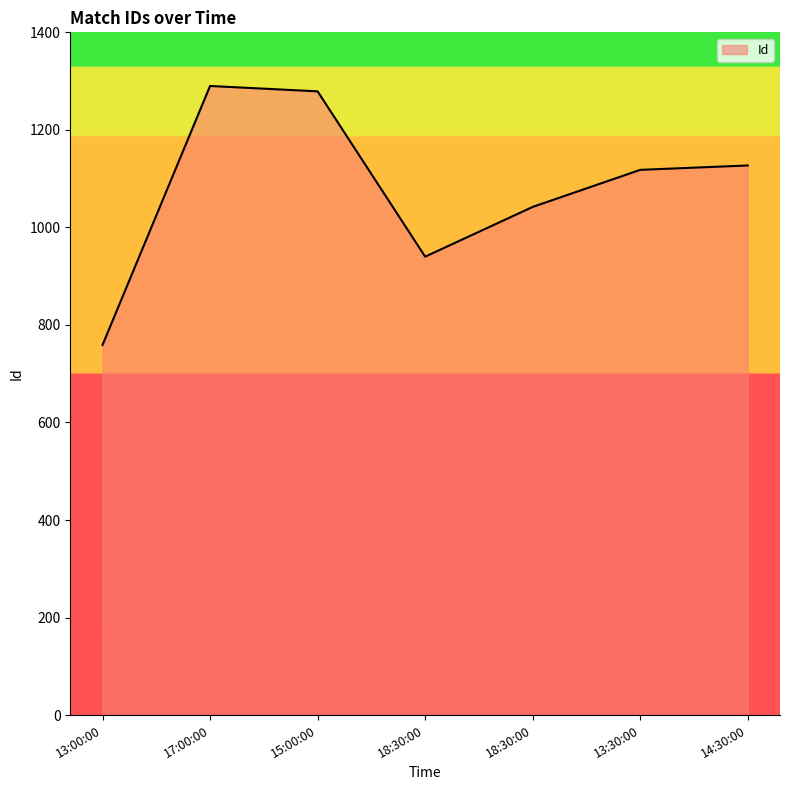

How many categories are shown in the chart?

7